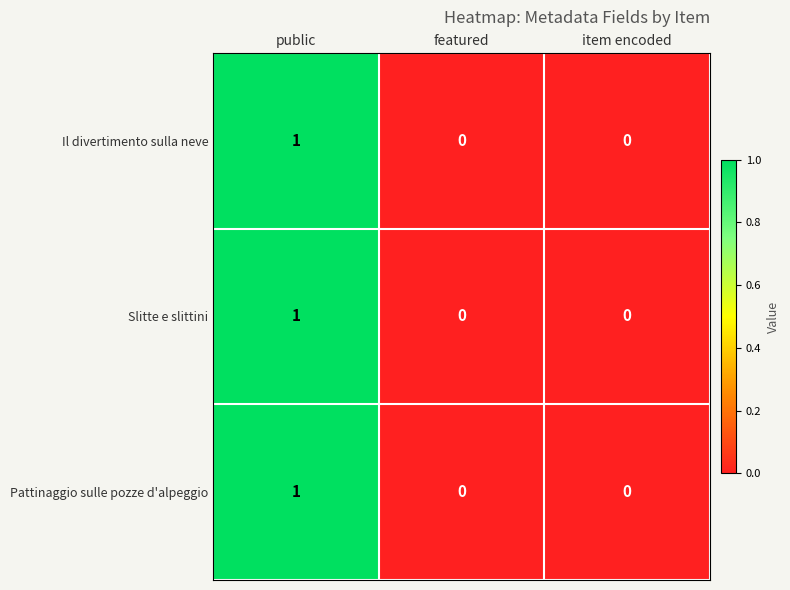

The Slitte e slittini series shows 2 at public. True or false?

False